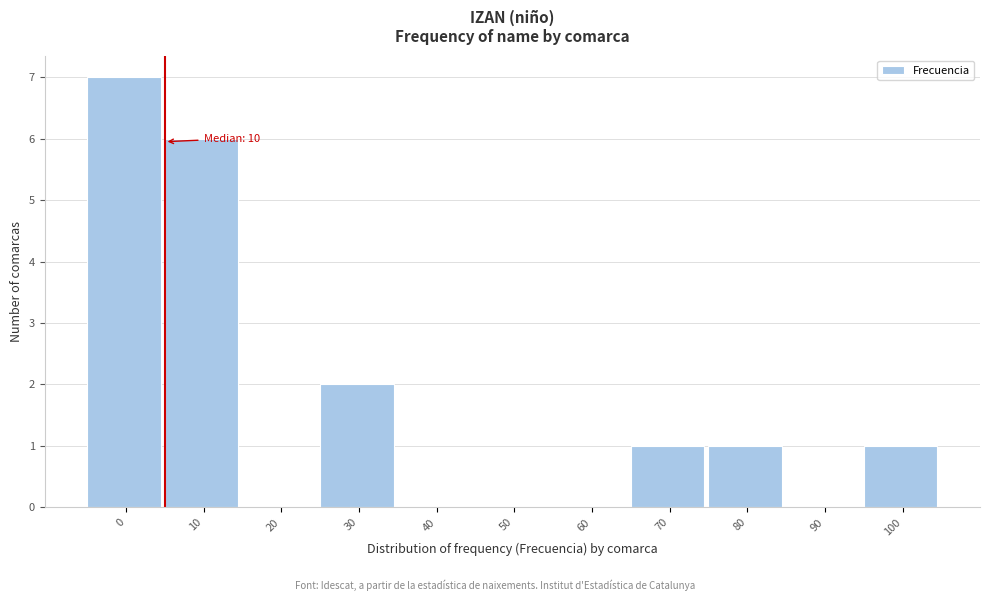

Reading right to left, list all the values displayed in this chart.

100=1	90=0	80=1	70=1	60=0	50=0	40=0	30=2	20=0	10=6	0=7